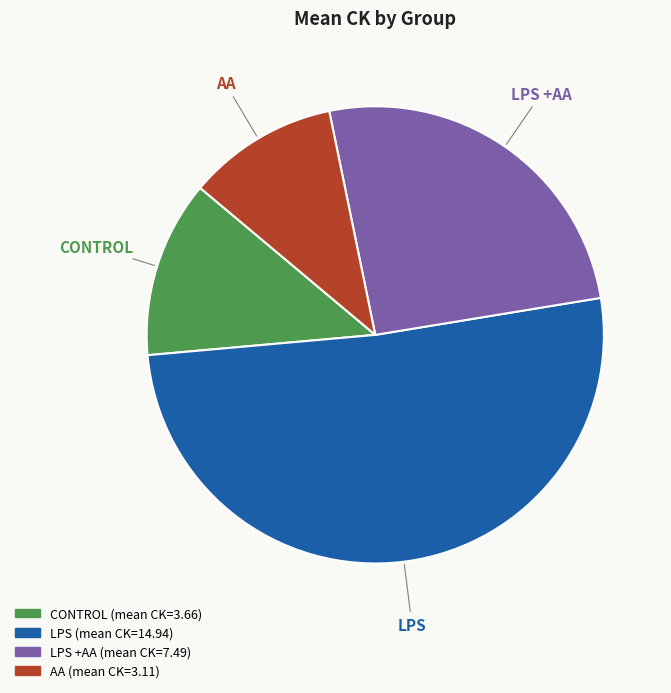

How many slices are in this pie chart?

4